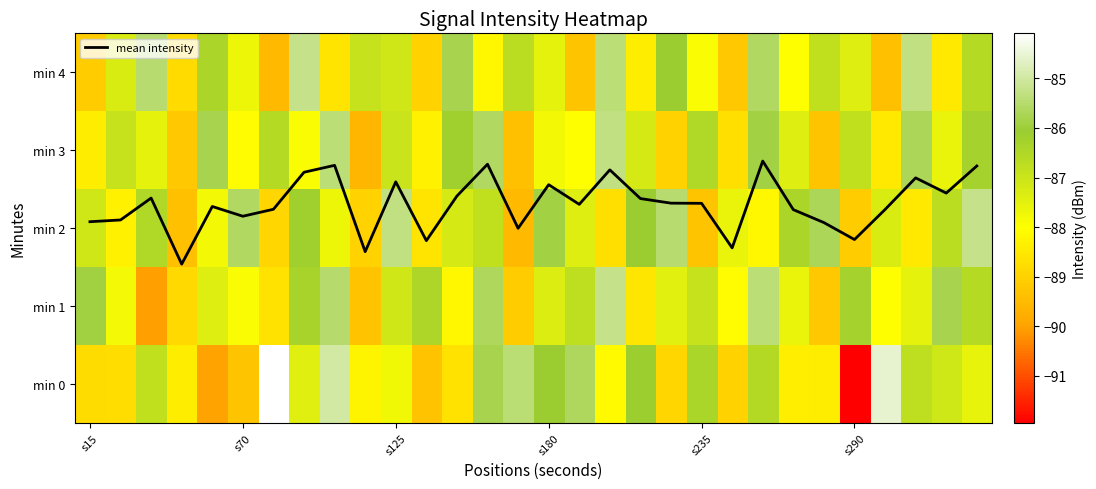

Rank the series at s290 from highest to lowest value.

mean intensity, min 1, min 3, min 4, min 2, min 0